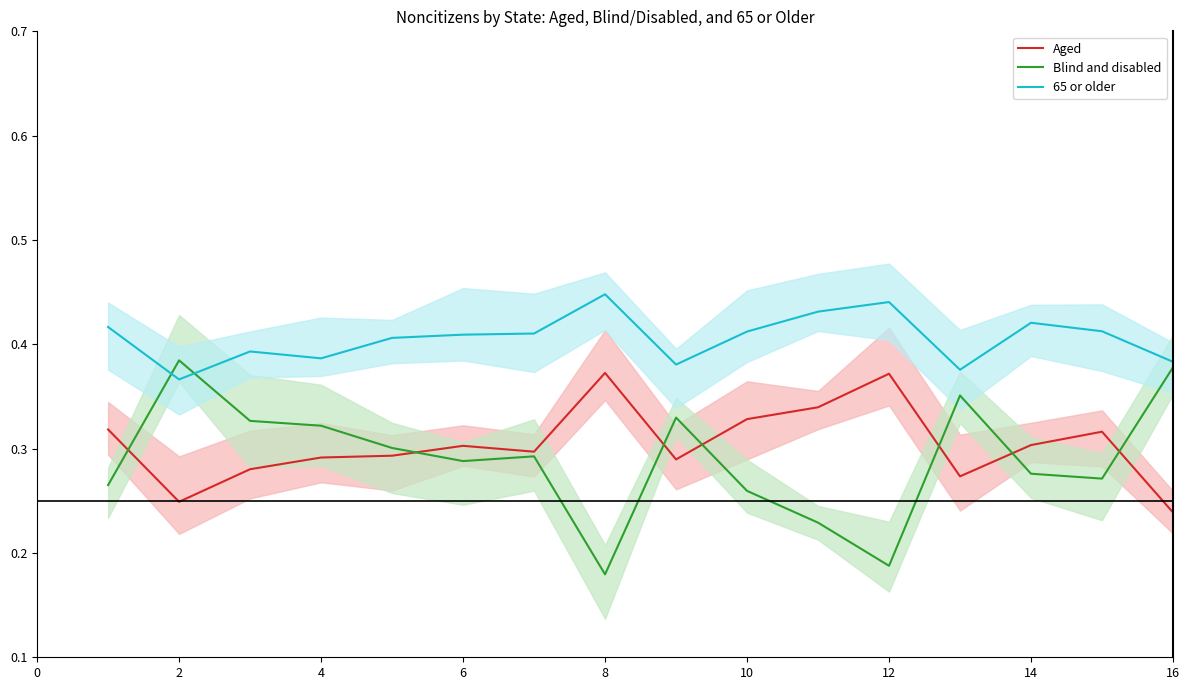

Reading left to right, extract all data points from this chart.

Aged: 0.3	0.2	0.3	0.3	0.3	0.3	0.3	0.4	0.3	0.3	0.3	0.4	0.3	0.3	0.3	0.2
Blind and disabled: 0.3	0.4	0.3	0.3	0.3	0.3	0.3	0.2	0.3	0.3	0.2	0.2	0.4	0.3	0.3	0.4
65 or older: 0.4	0.4	0.4	0.4	0.4	0.4	0.4	0.4	0.4	0.4	0.4	0.4	0.4	0.4	0.4	0.4